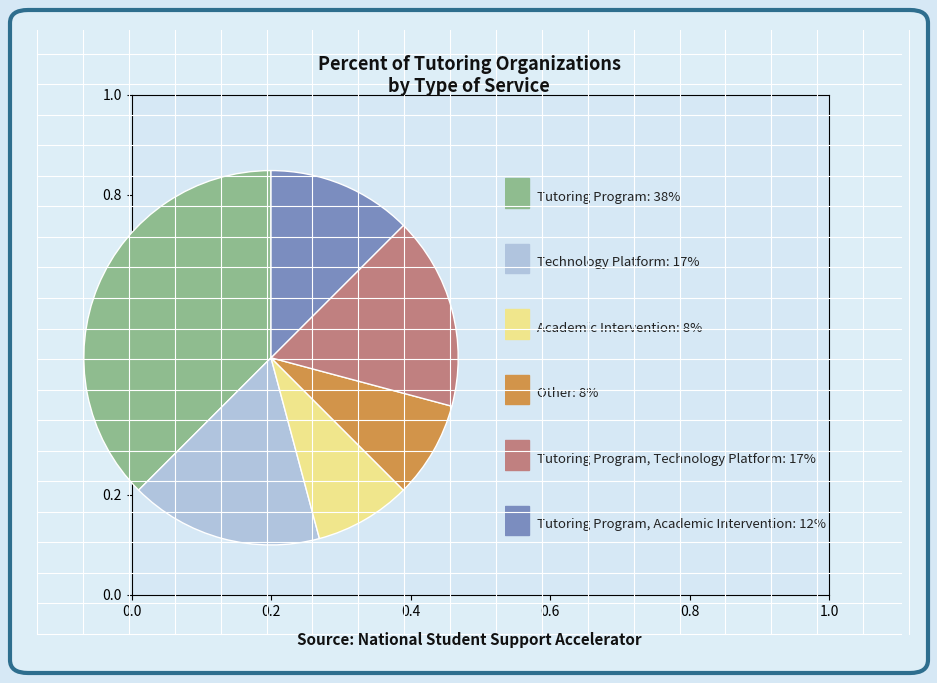

Does any single category account for the majority?

No